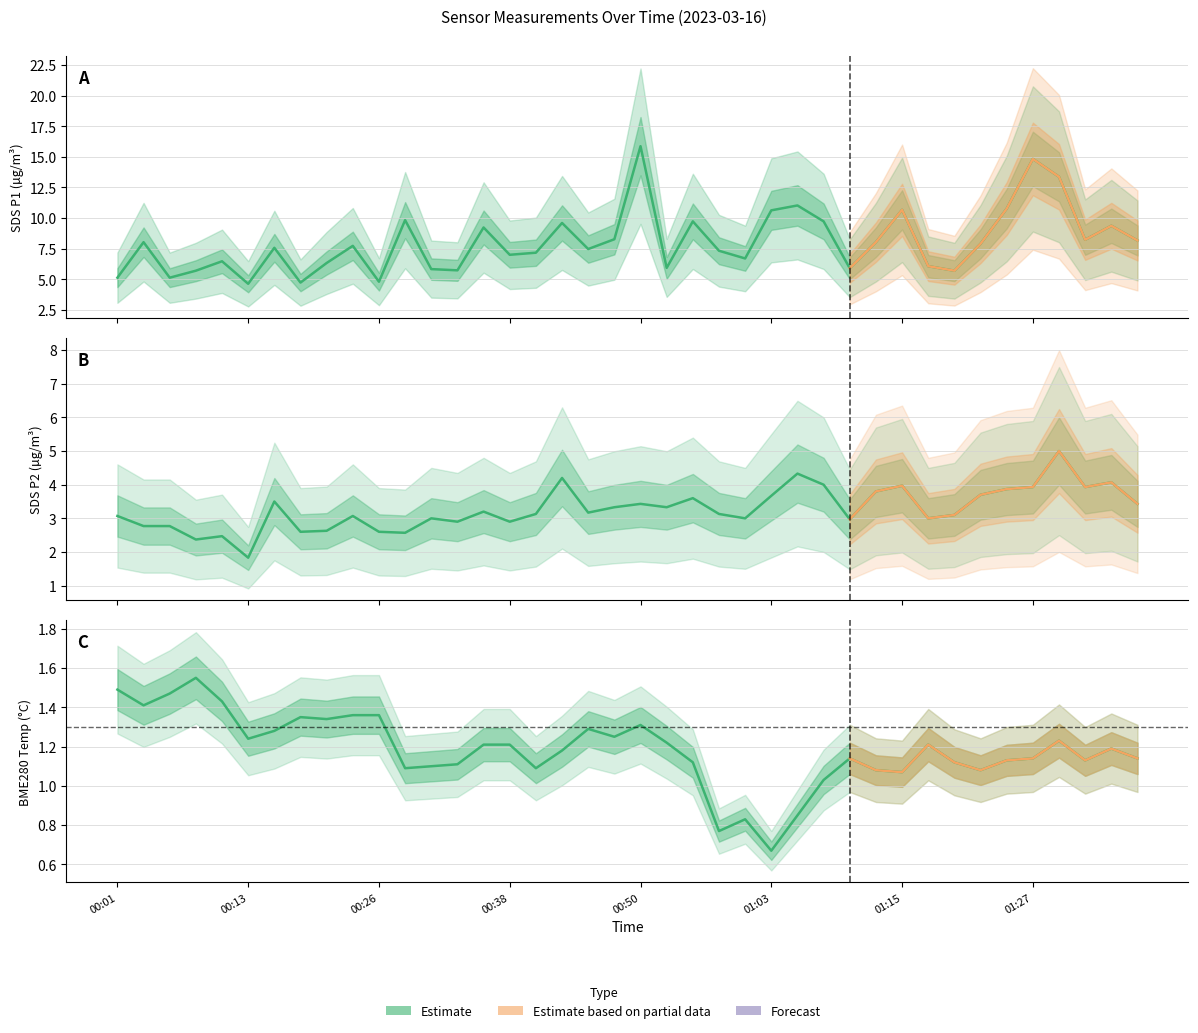

How many distinct data groups are displayed?

3